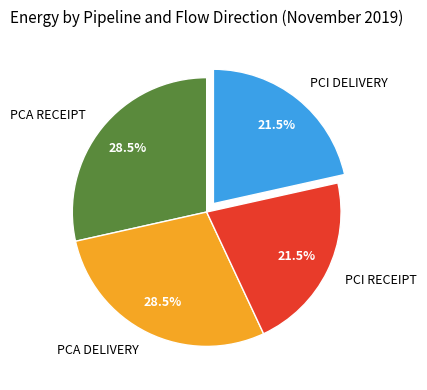

Between PCI DELIVERY and PCA RECEIPT, which is larger?

PCA RECEIPT